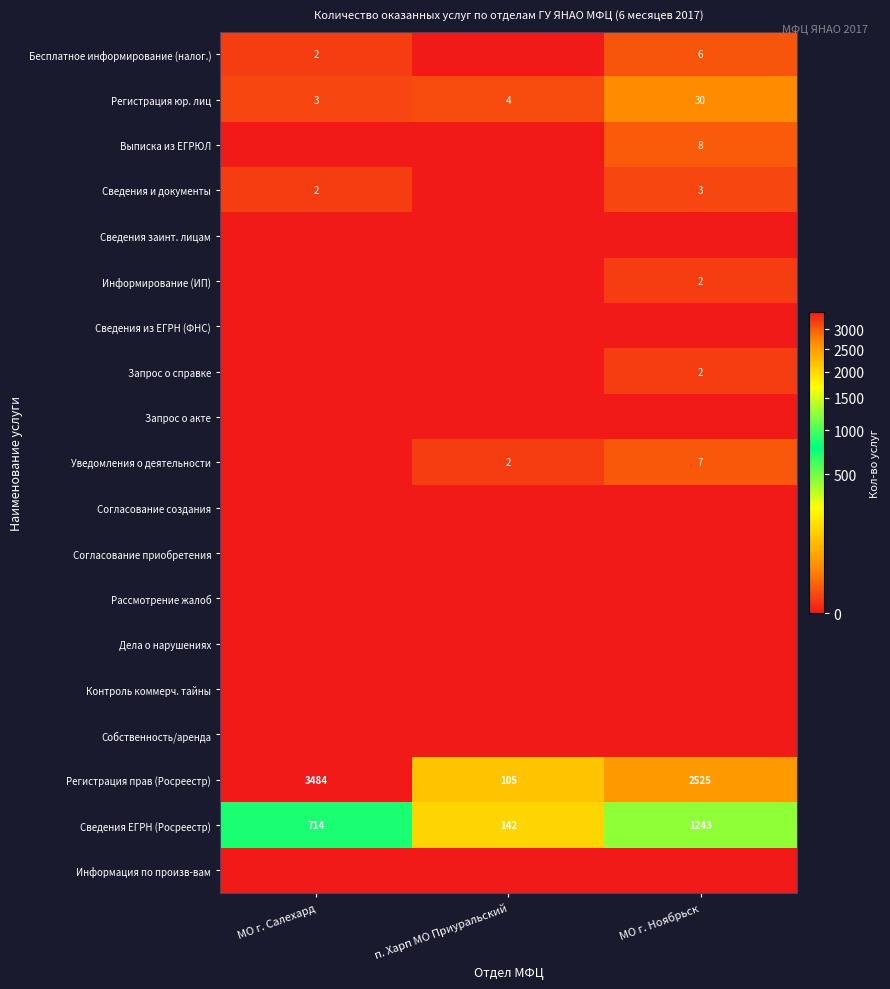

Which has a higher value, п. Харп МО Приуральский or МО г. Ноябрьск?

МО г. Ноябрьск